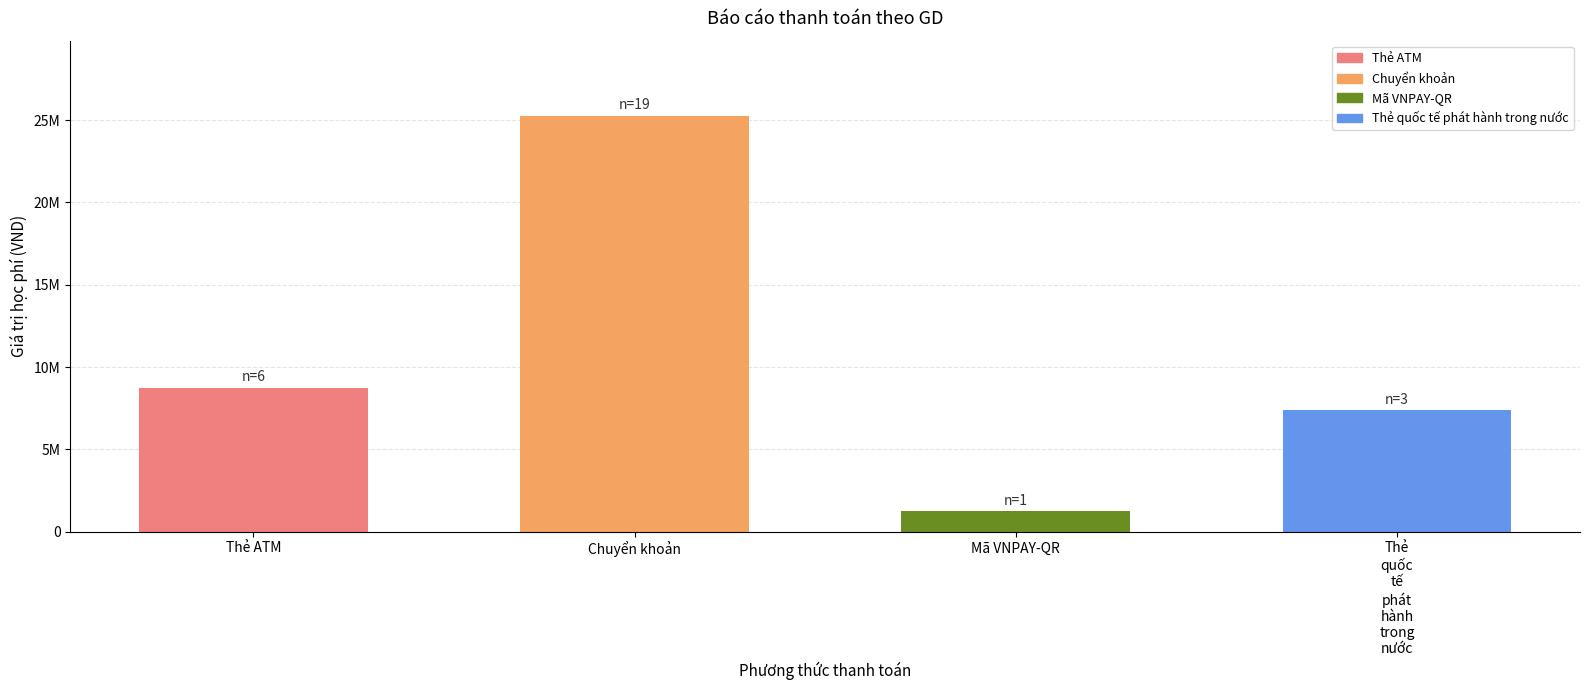

Does the chart contain any negative values?

No